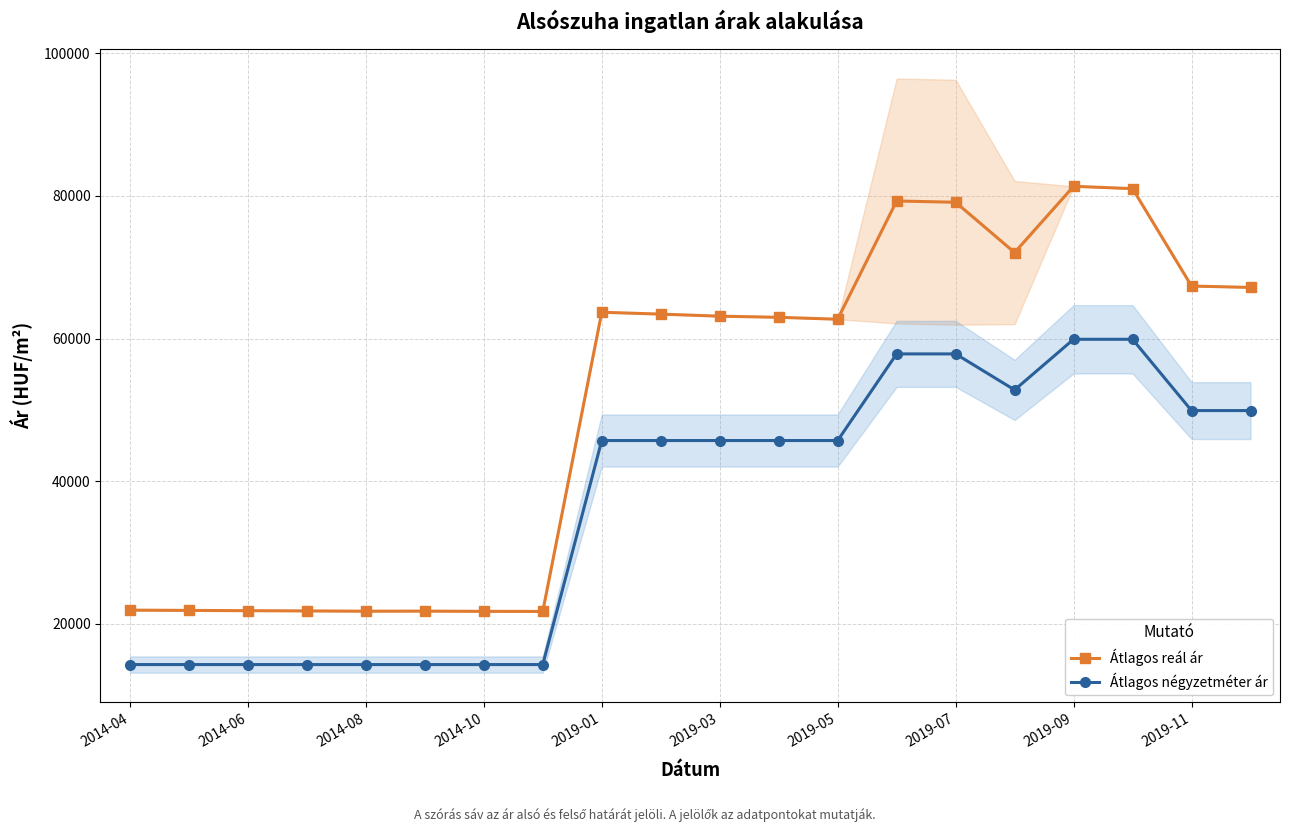

What is the highest value of the Átlagos négyzetméter ár series?

59900